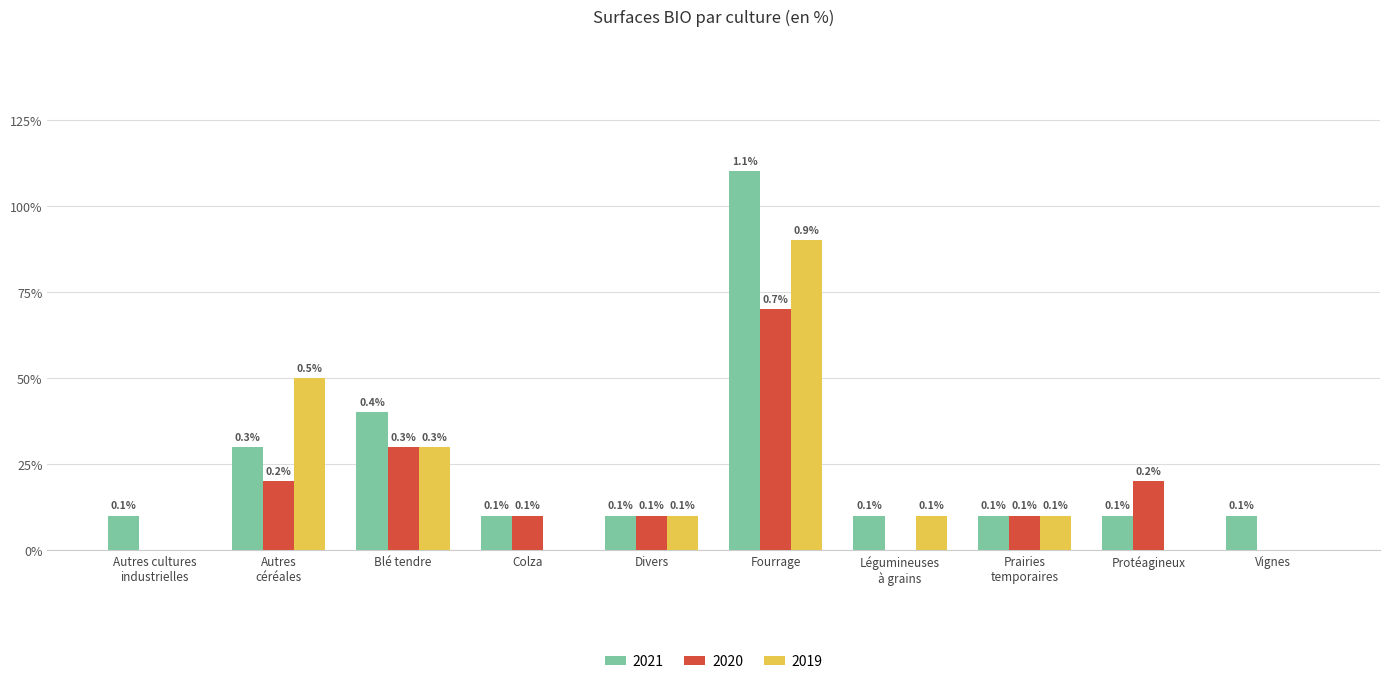

What are all the series names shown in the legend?

2021, 2020, 2019